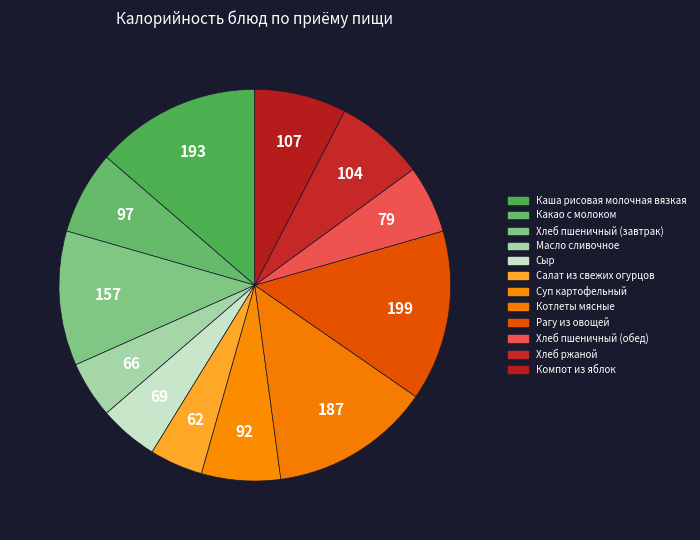

Count the number of slices in the pie.

12